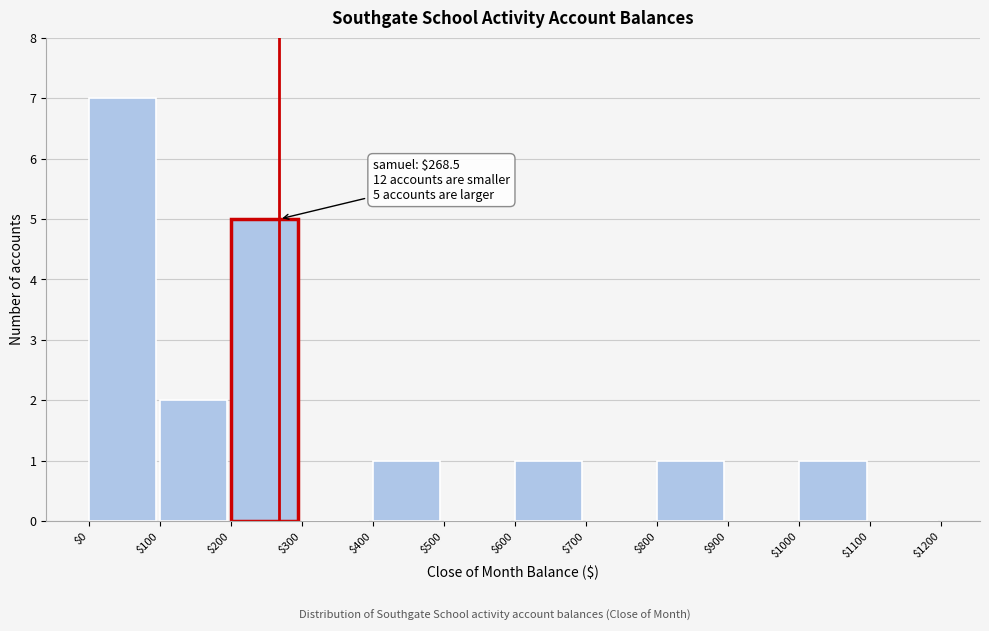

Which range on the x-axis has the tallest bar?

$0 to $100